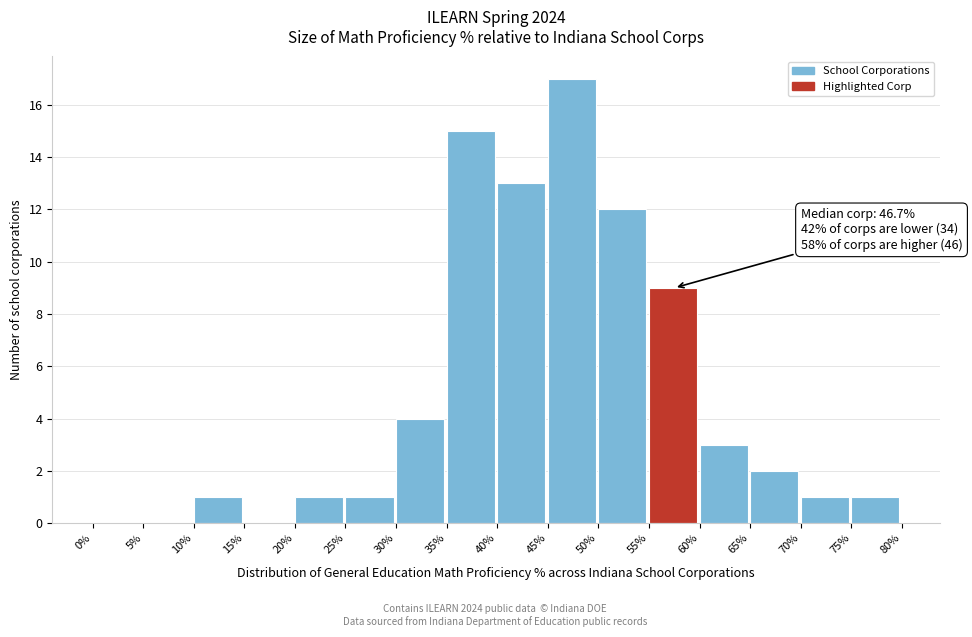

Reading left to right, list all the values displayed in this chart.

0%=0	5%=0	10%=1	15%=0	20%=1	25%=1	30%=4	35%=15	40%=13	45%=17	50%=12	55%=9	60%=3	65%=2	70%=1	75%=1